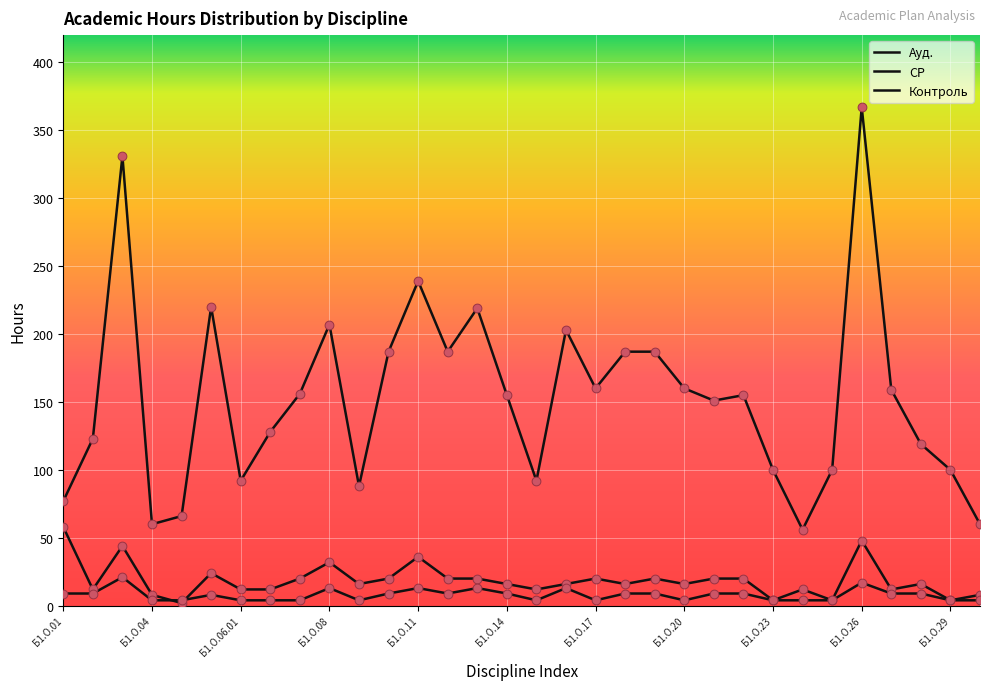

At how many categories does at least one series exceed 302?

2